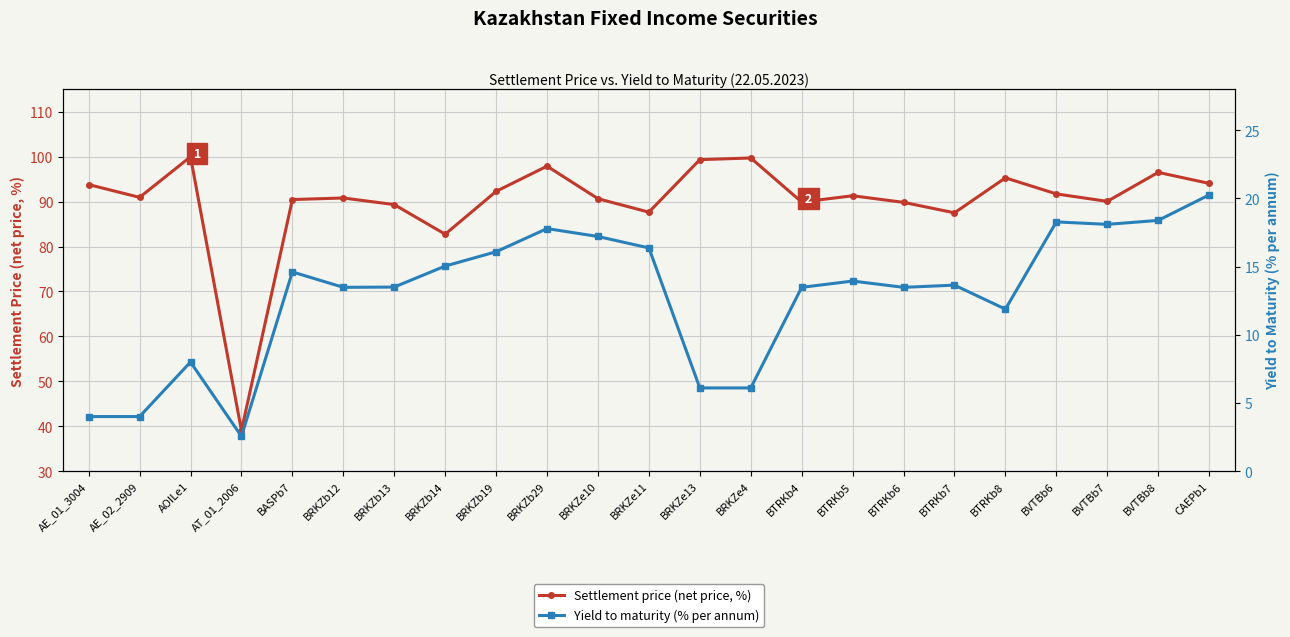

Rank the categories by Yield to maturity (% per annum) value from highest to lowest.

CAEPb1, BVTBb8, BVTBb6, BVTBb7, BRKZb29, BRKZe10, BRKZe11, BRKZb19, BRKZb14, BASPb7, BTRKb5, BTRKb7, BRKZb13, BRKZb12, BTRKb4, BTRKb6, BTRKb8, AOILe1, BRKZe13, BRKZe4, AE_01_3004, AE_02_2909, AT_01_2006